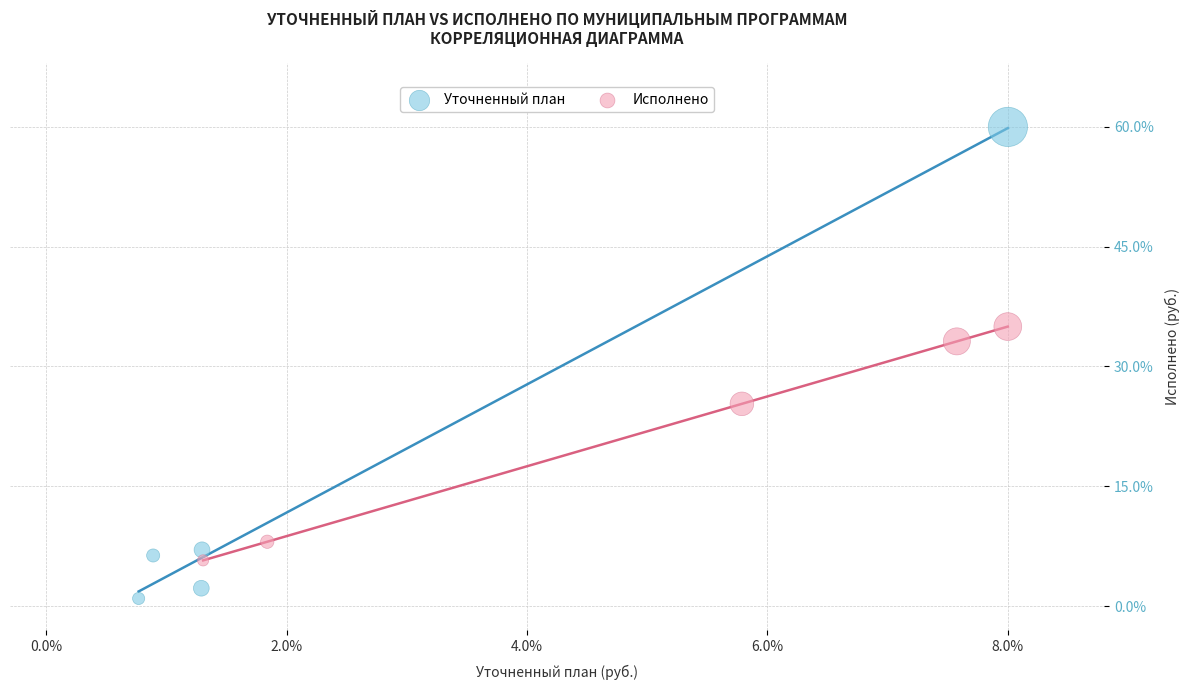

Which series contains the highest Y value?

Уточненный план